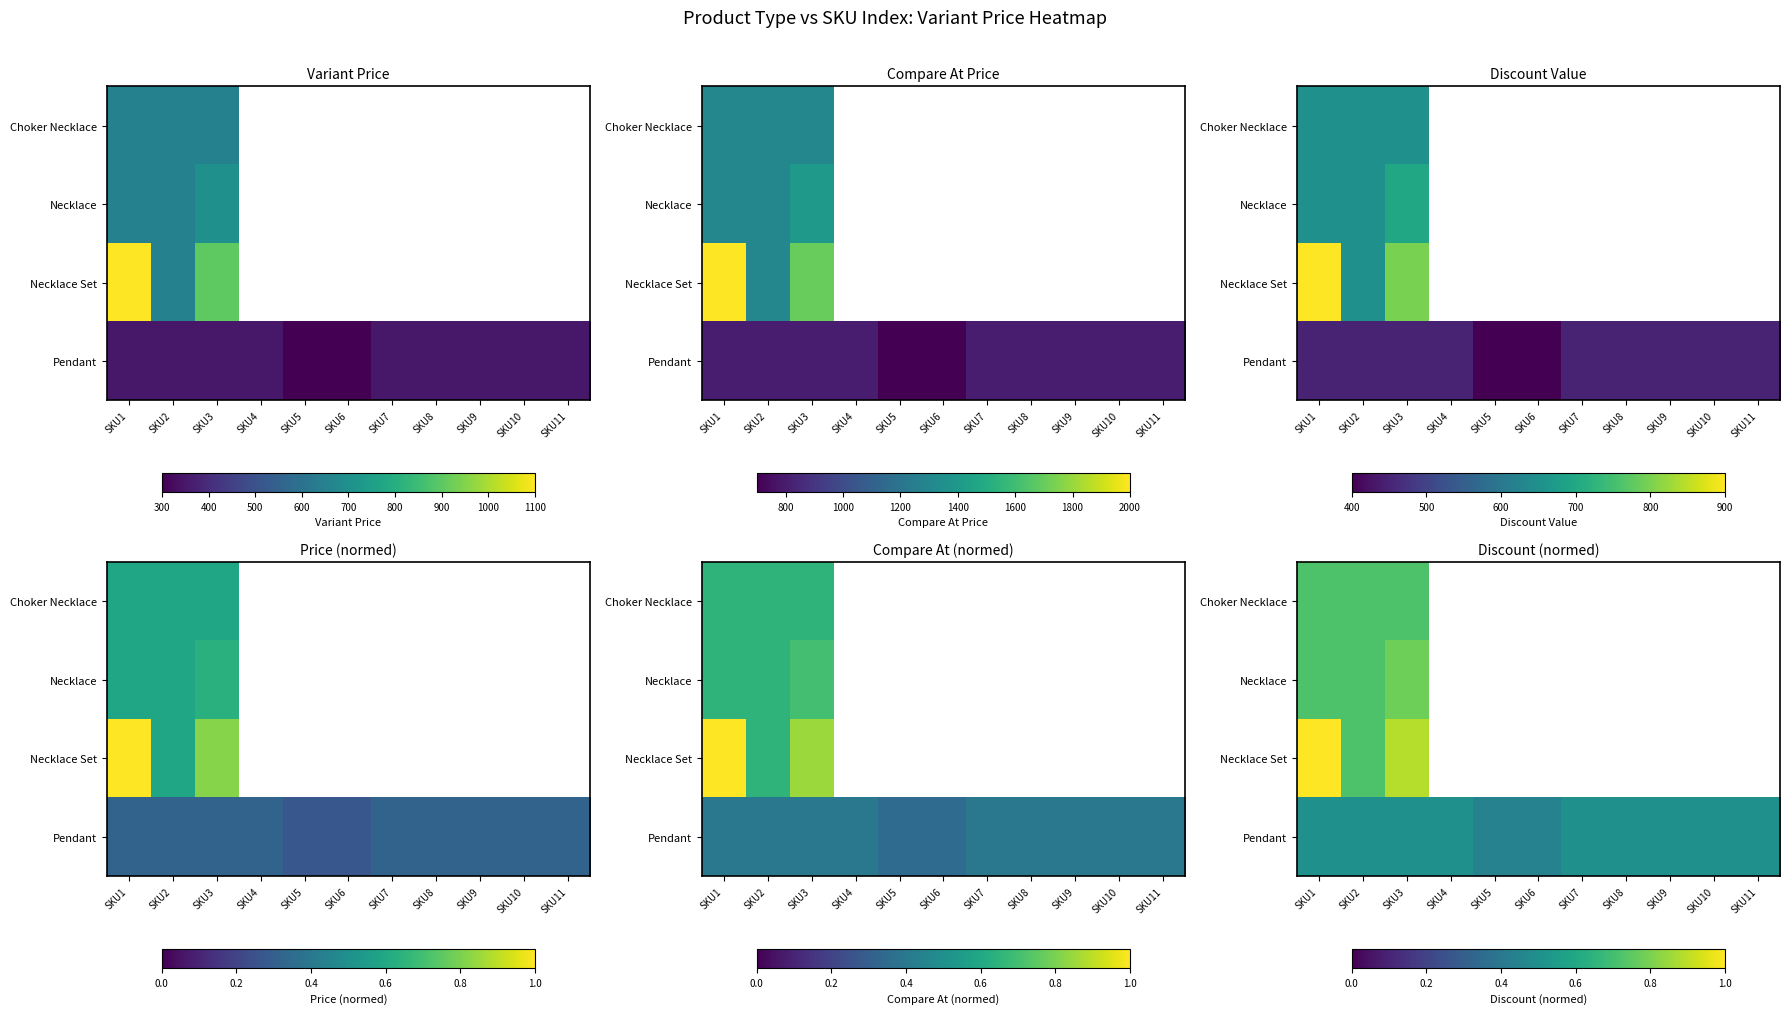

What is the smallest value displayed?

0.4